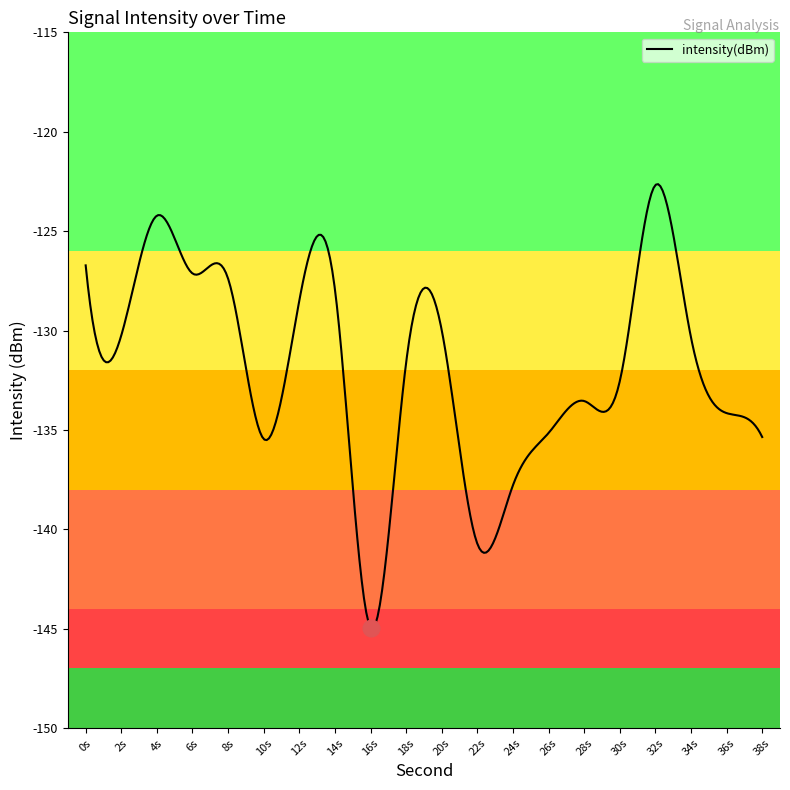

How many lines are shown in the chart?

1